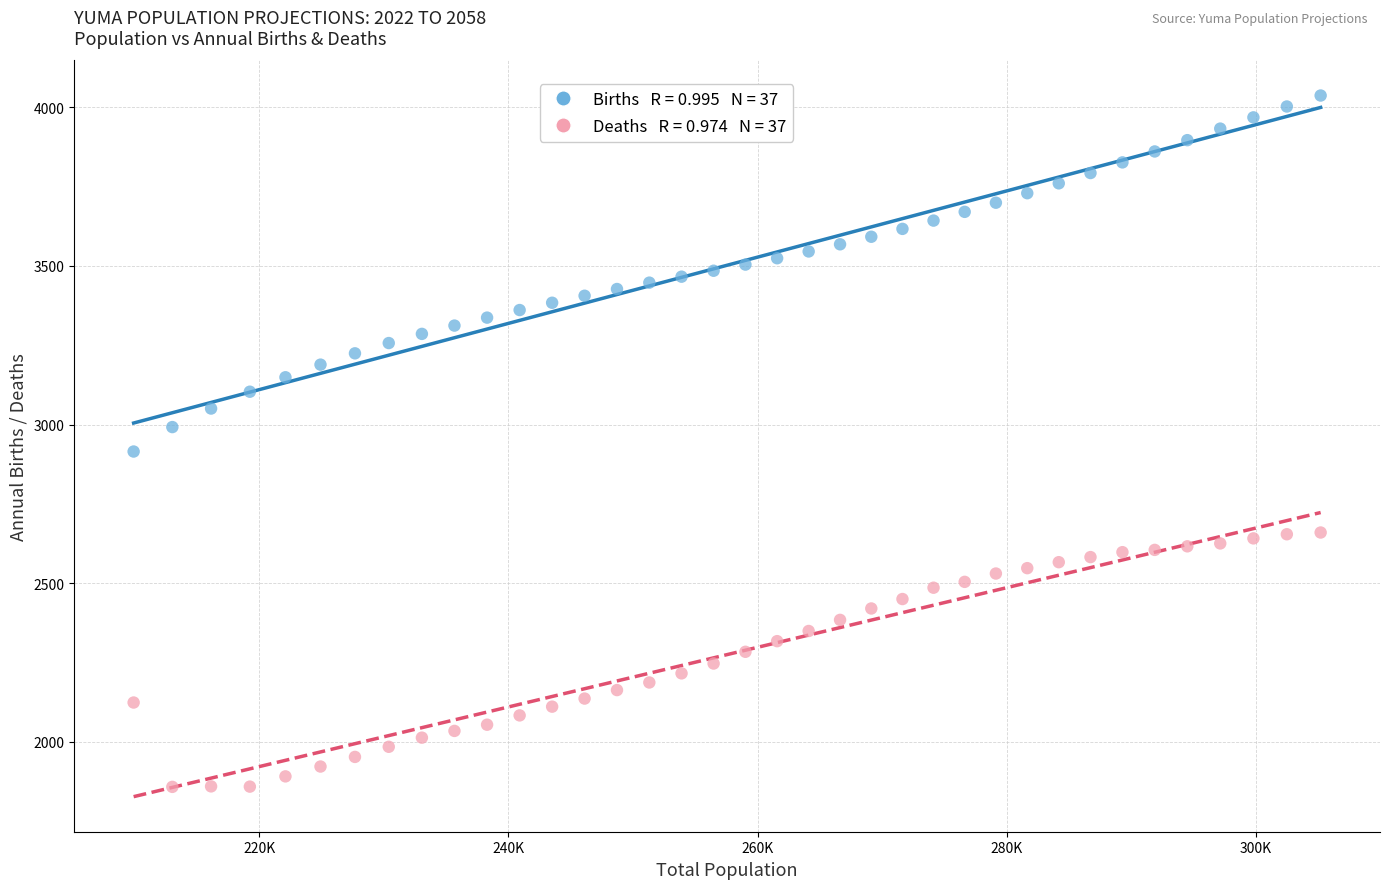

Across all data points, what is the range of Y values (max minus min)?

2178.7